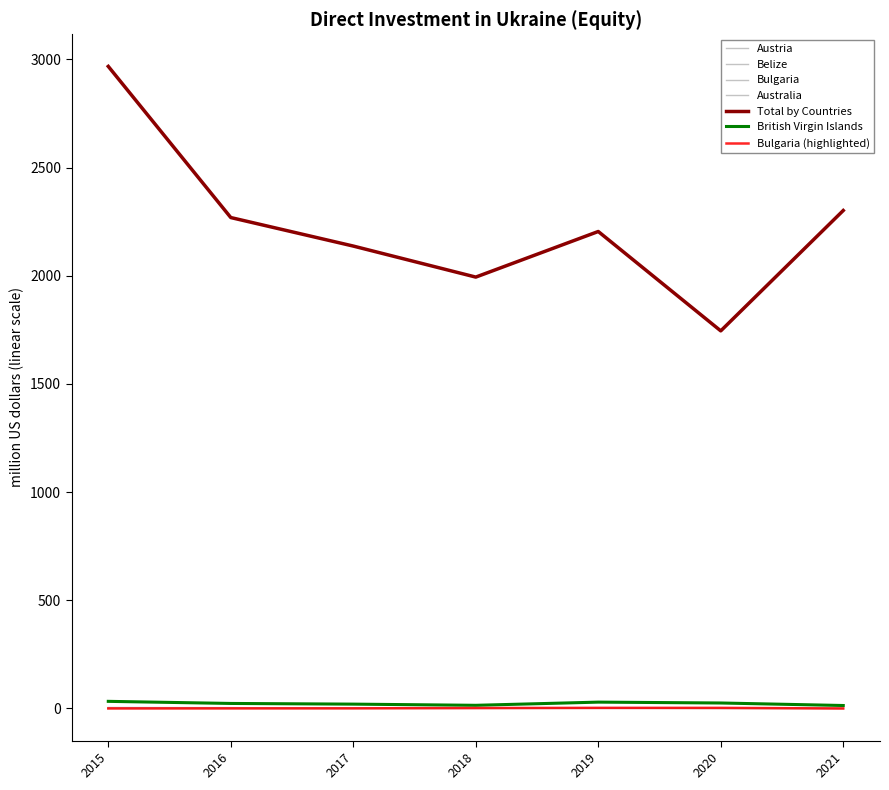

Which series ends up on top after the final intersection of Belize and Bulgaria?

Bulgaria